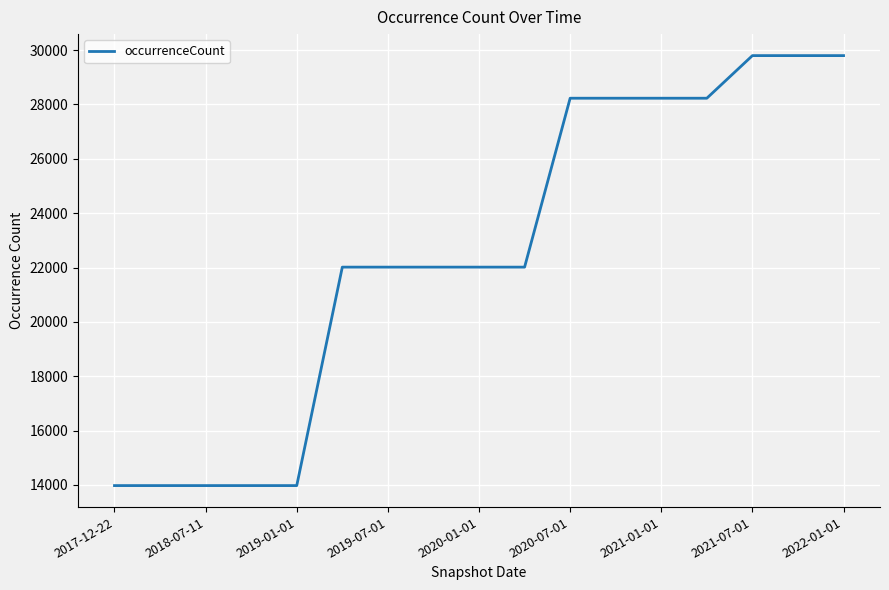

What is the minimum value shown in the chart?

13976